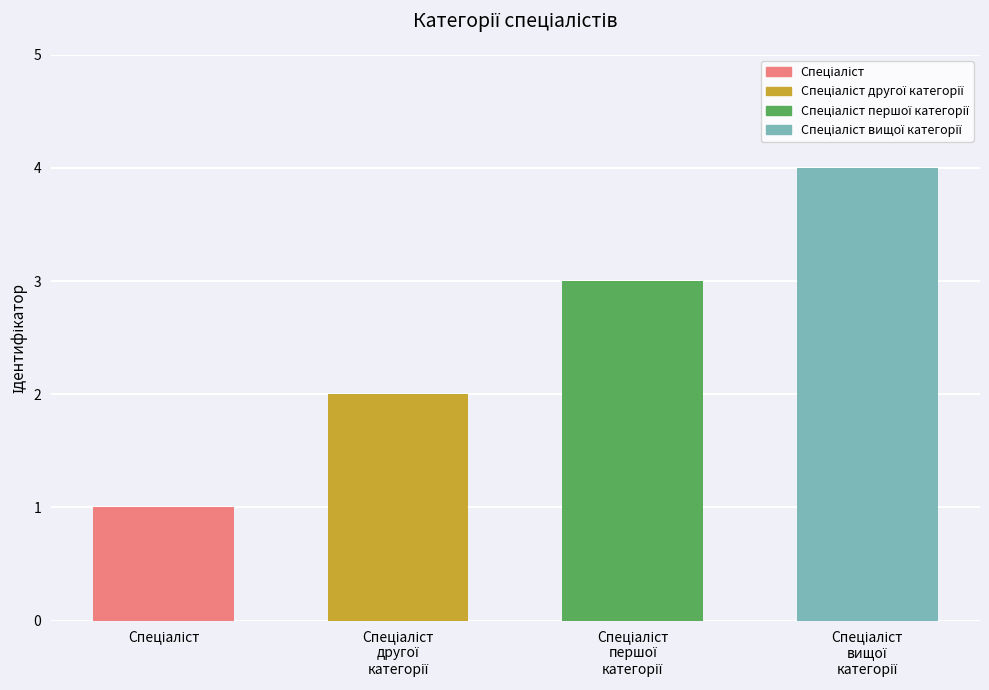

How many series are shown in this chart?

1